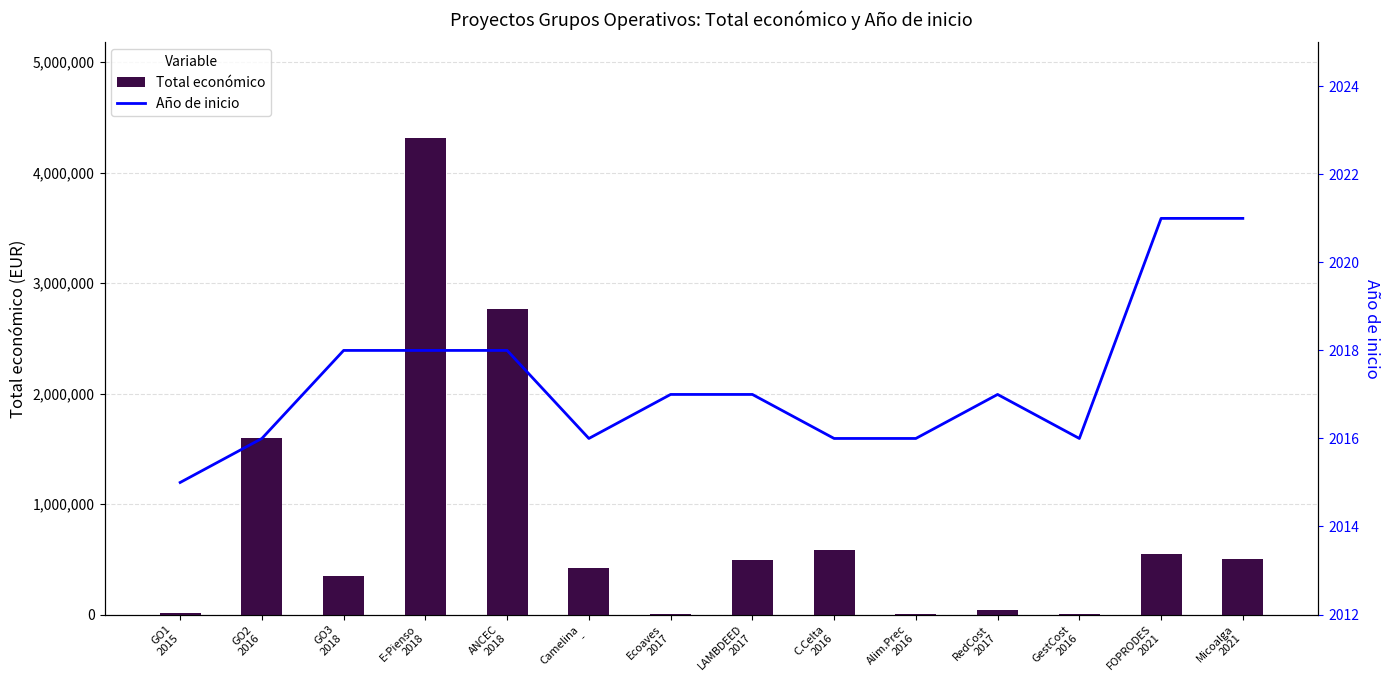

What is the highest value of the Año de inicio series?

2021